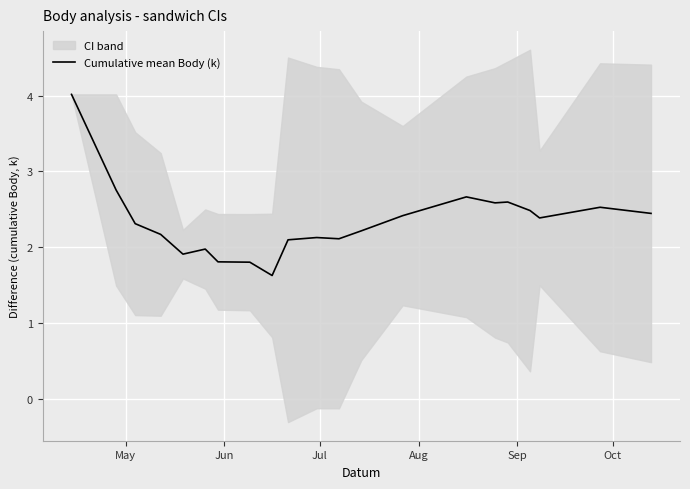

What is the highest value of the Cumulative mean Body (k) series?

4.0